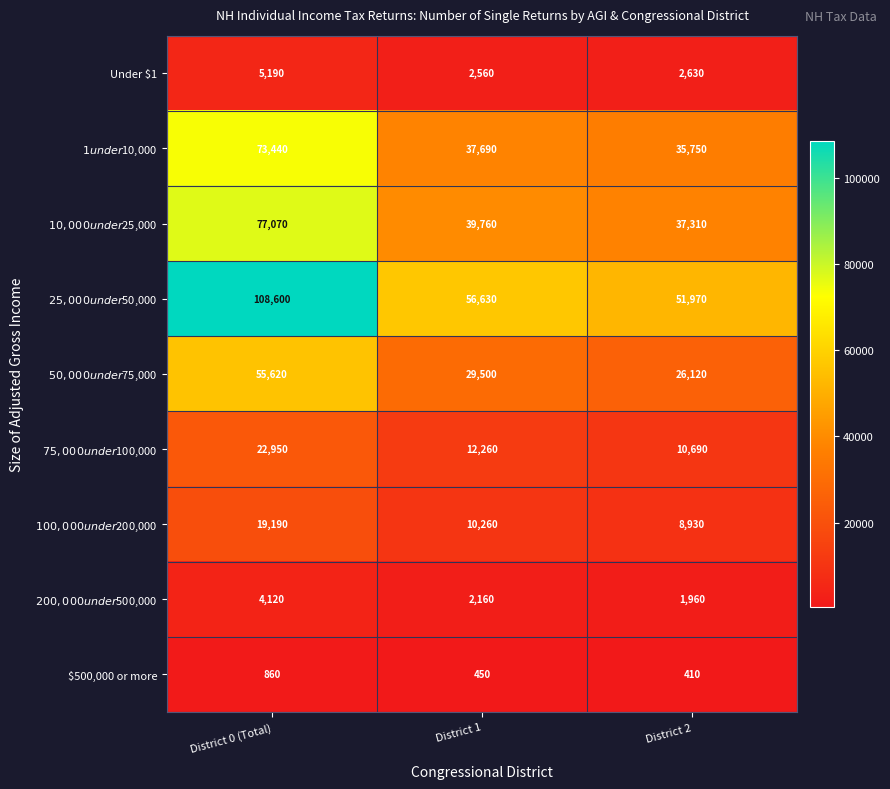

What is the sum of the $500,000 or more values at District 2 and District 0 (Total)?

1270